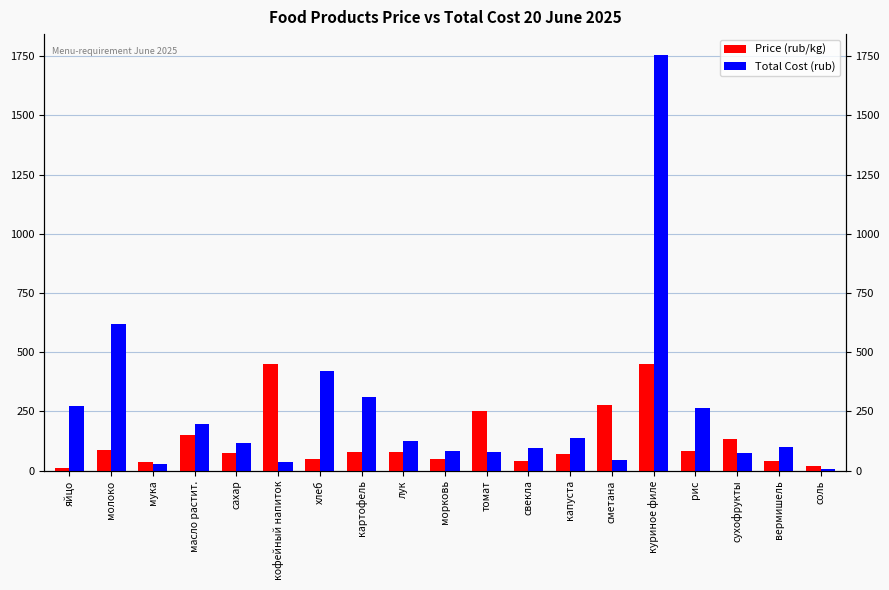

Which series has the largest range (max minus min)?

Total Cost (rub)